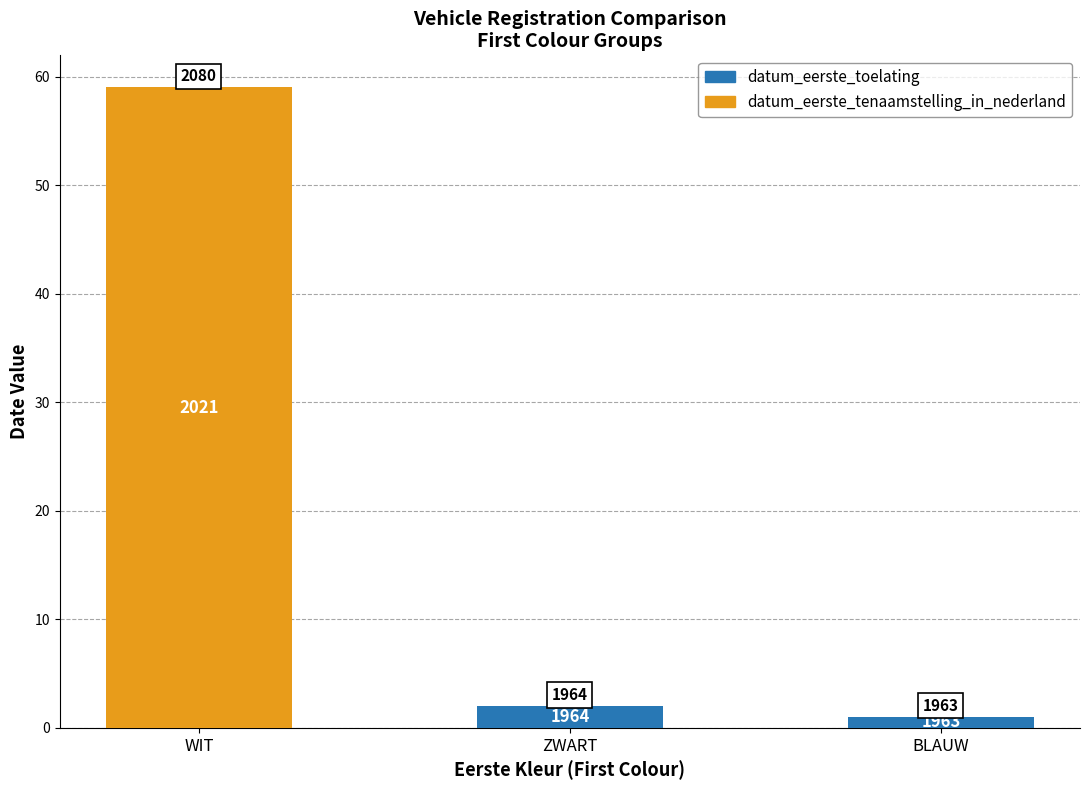

What value does the datum_eerste_toelating series have at BLAUW?

1